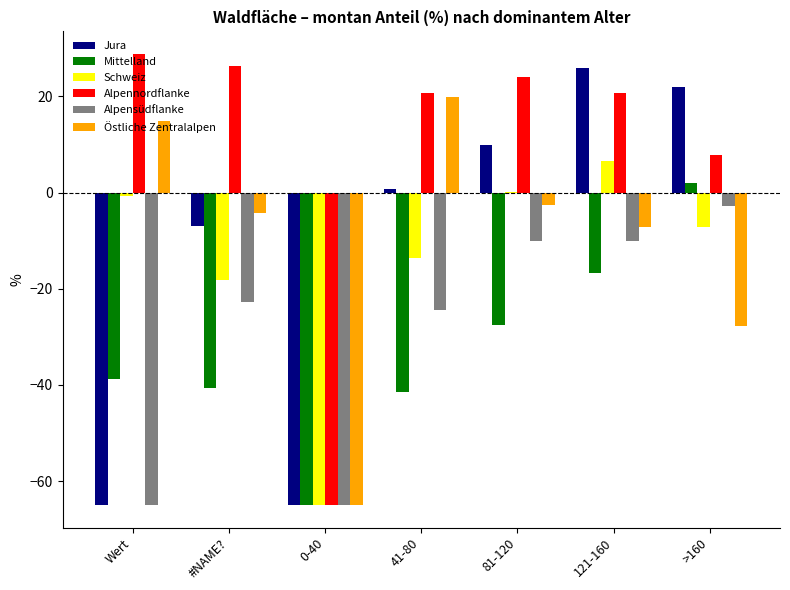

At which label is Schweiz closest to -29?

#NAME?